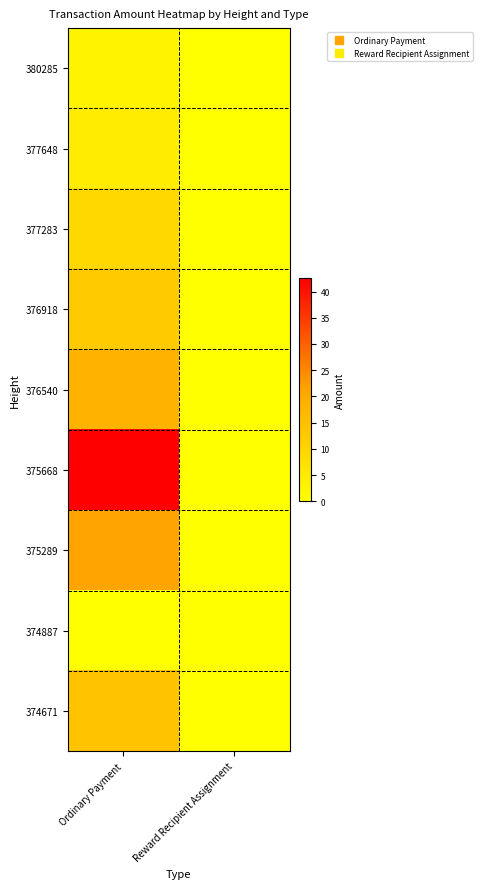

List the series in order of their peak value, lowest first.

374887, 380285, 377648, 377283, 376918, 374671, 376540, 375289, 375668